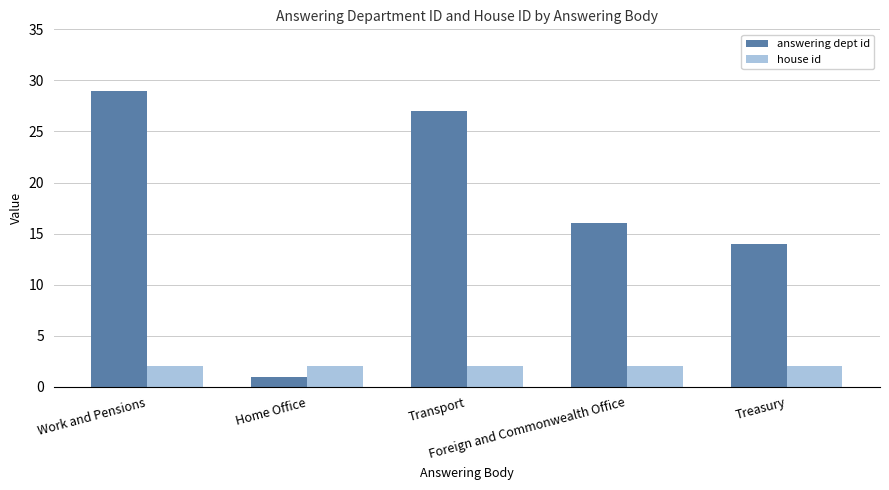

List the series in order of their peak value, highest first.

answering dept id, house id